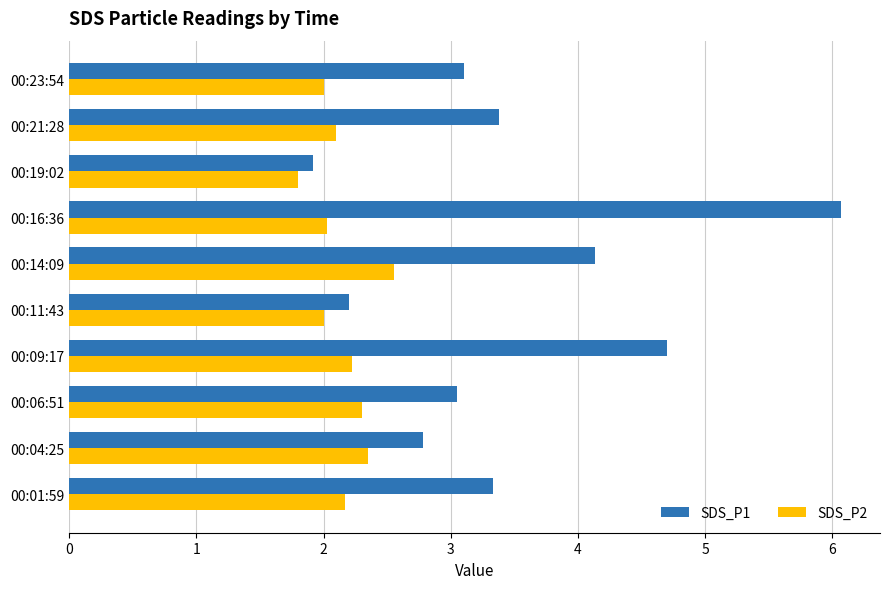

Is it true that SDS_P2 equals 2.5 at 00:14:09?

True